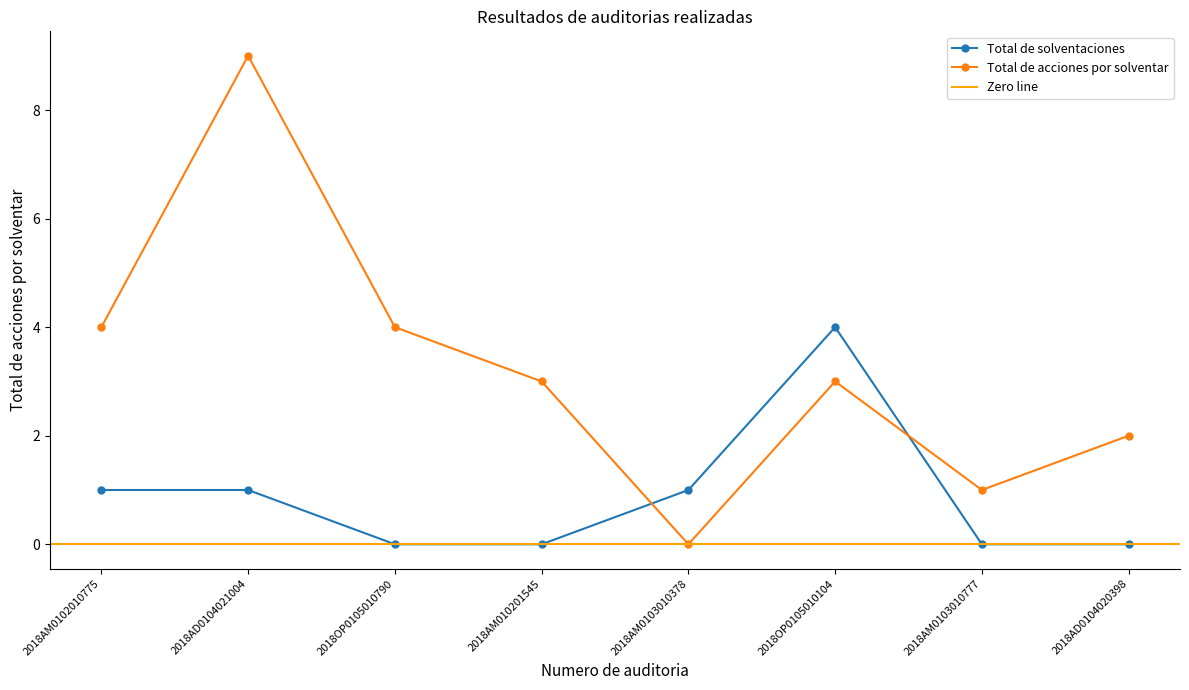

Which label corresponds to the smallest value in the chart?

2018OP0105010790